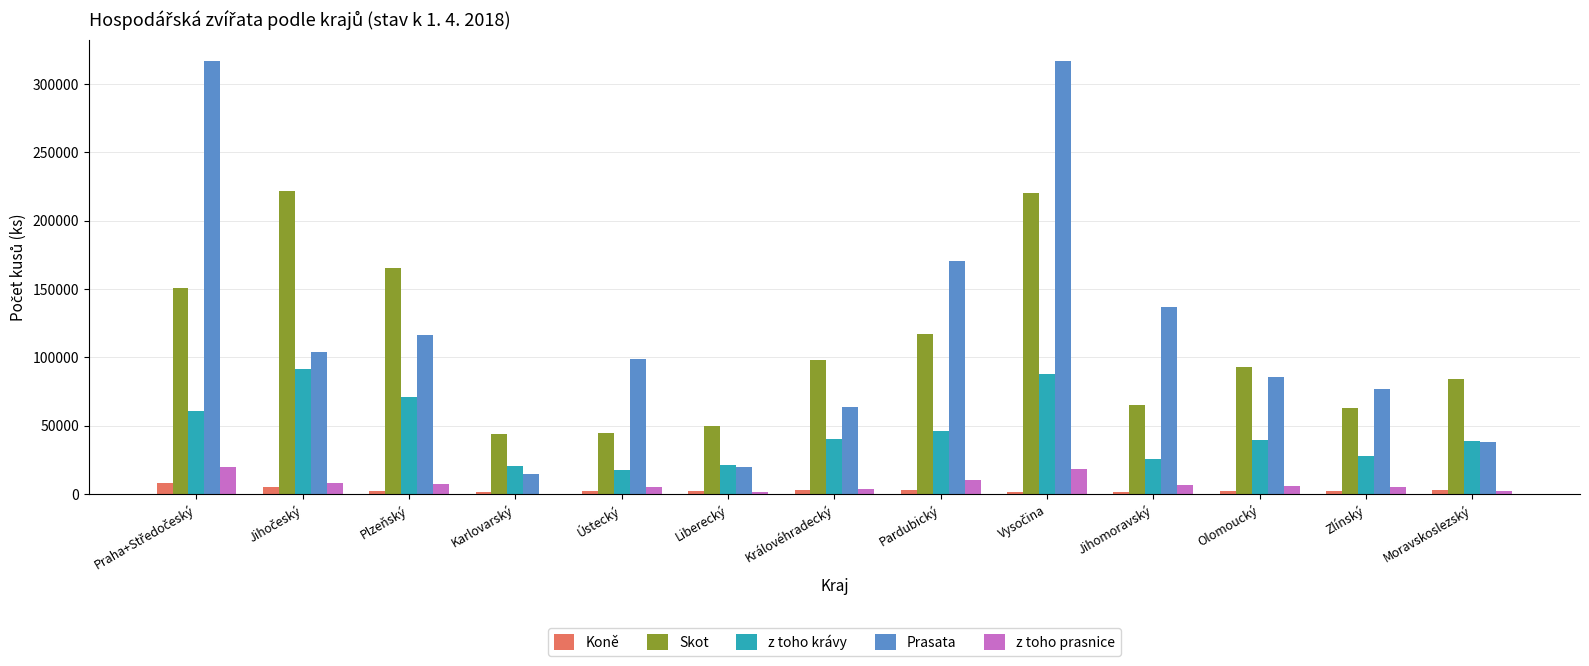

Is the value of Koně at Moravskoslezský greater than the value of z toho krávy at Plzeňský?

No